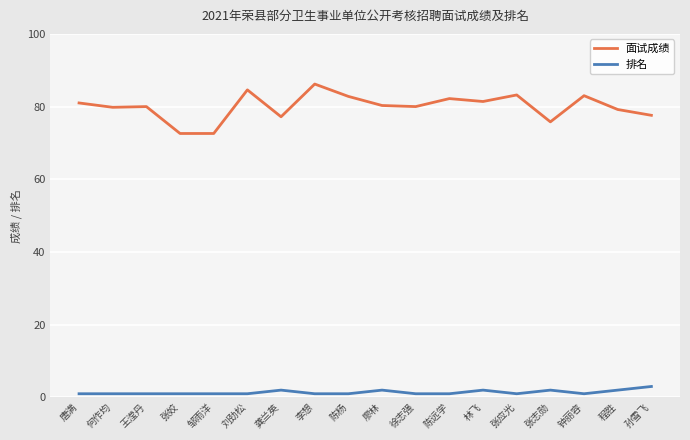

What is the maximum value for 排名?

3.0